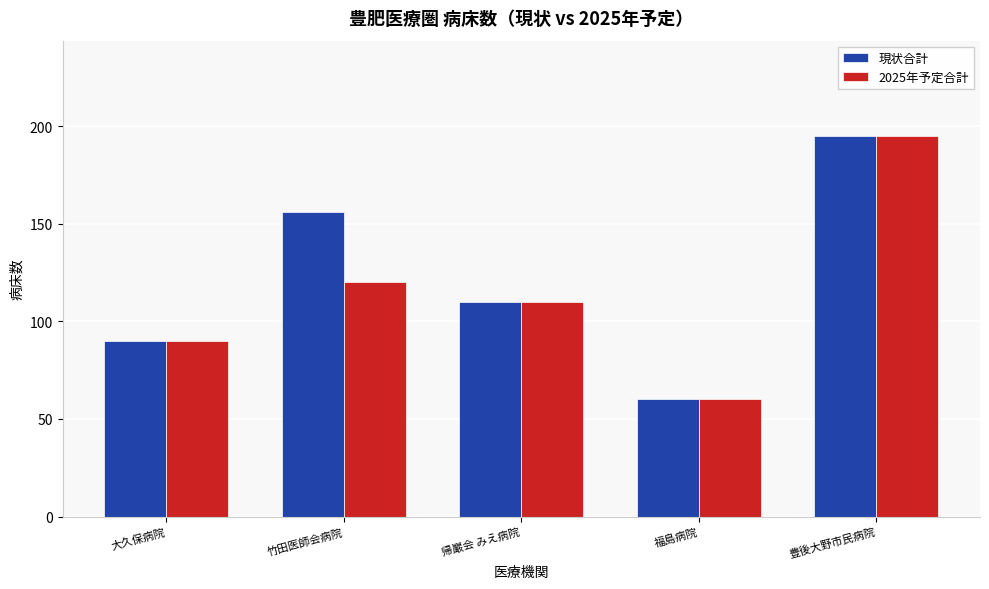

At which label does 現状合計 first exceed 110?

竹田医師会病院